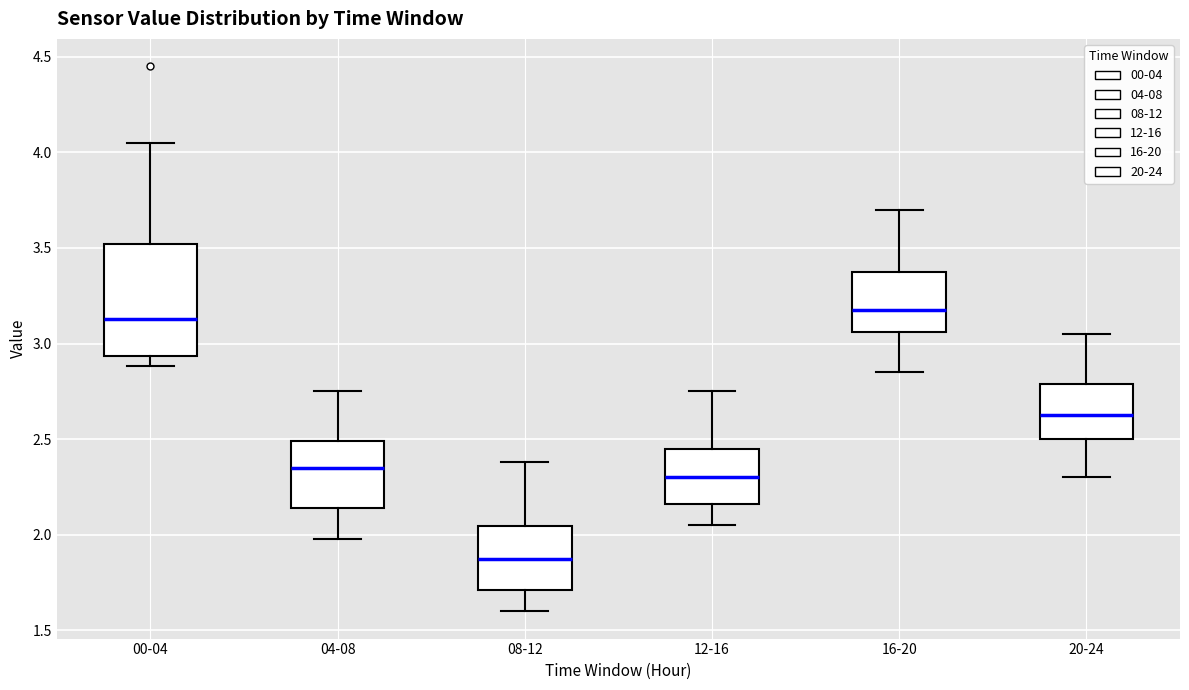

Which box has the lowest median line?

08-12